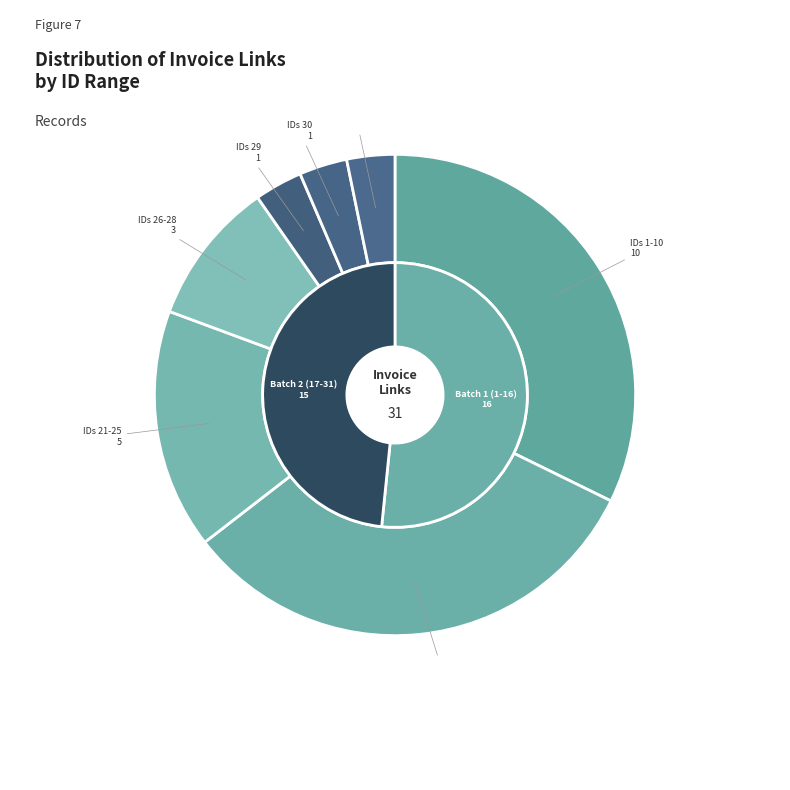

To the nearest percent, what is the combined percentage of 2 and 4?

39%